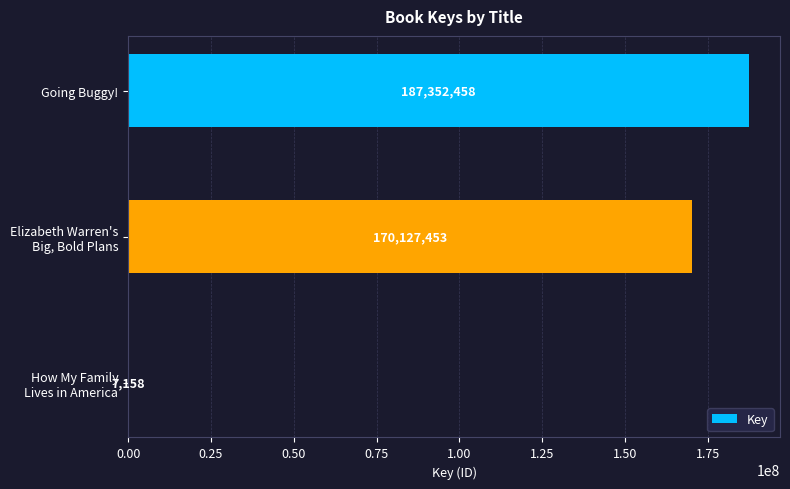

What is the sum of all values?

357487069